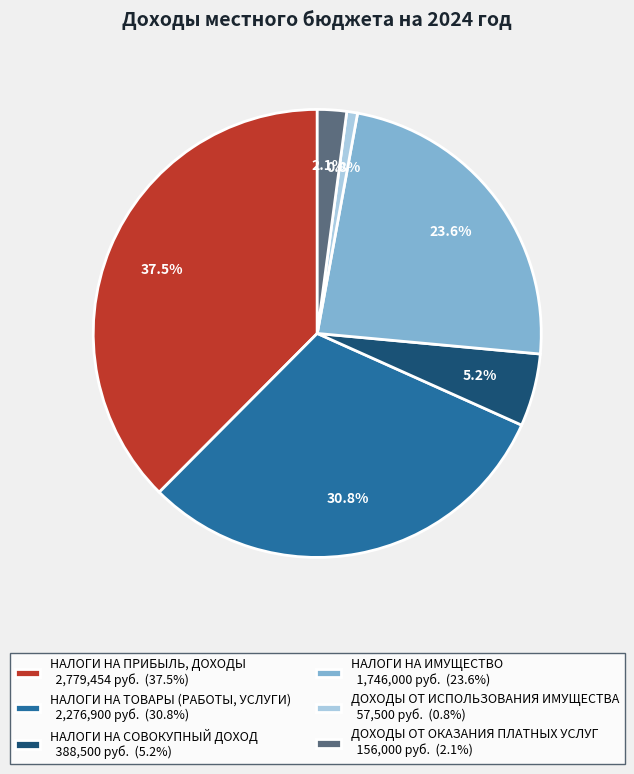

Is it true that НАЛОГИ НА ТОВАРЫ (РАБОТЫ, УСЛУГИ) is 31% of the pie?

True